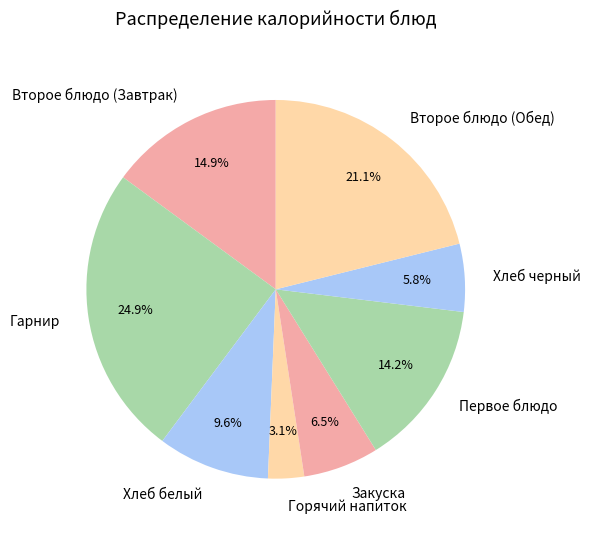

Is there a majority slice in this chart?

No